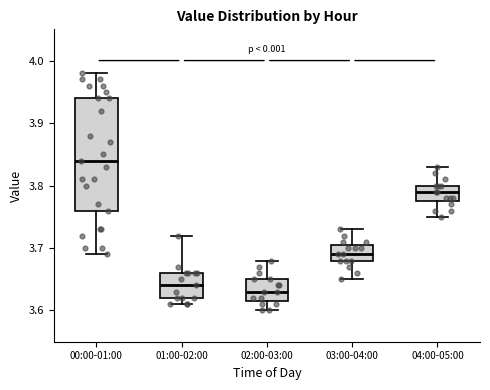

Where does the median line of the box for 04:00-05:00 sit on the y-axis? The values are not printed on the chart, so give them approximately, as read against the axis.

3.79